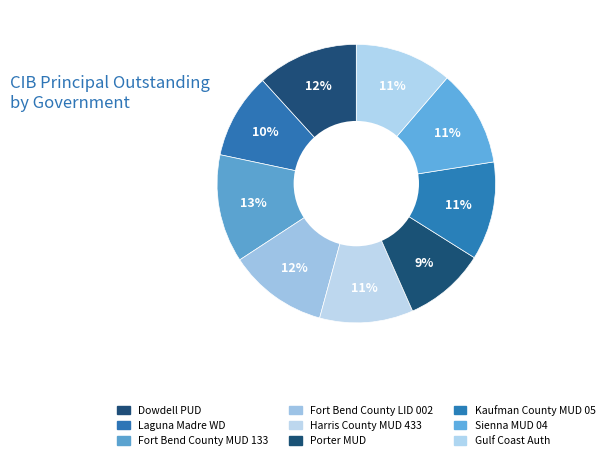

How many segments does this pie chart have?

9